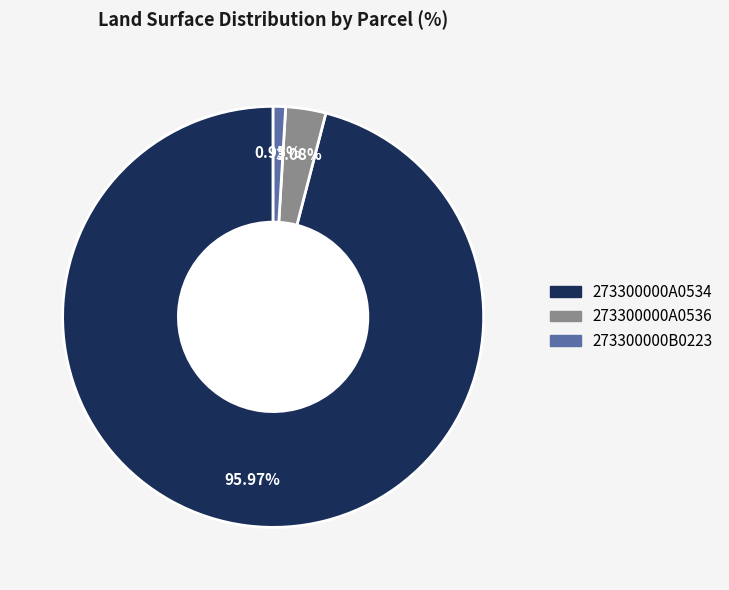

How much of the chart is everything except 273300000A0536?

96.9%